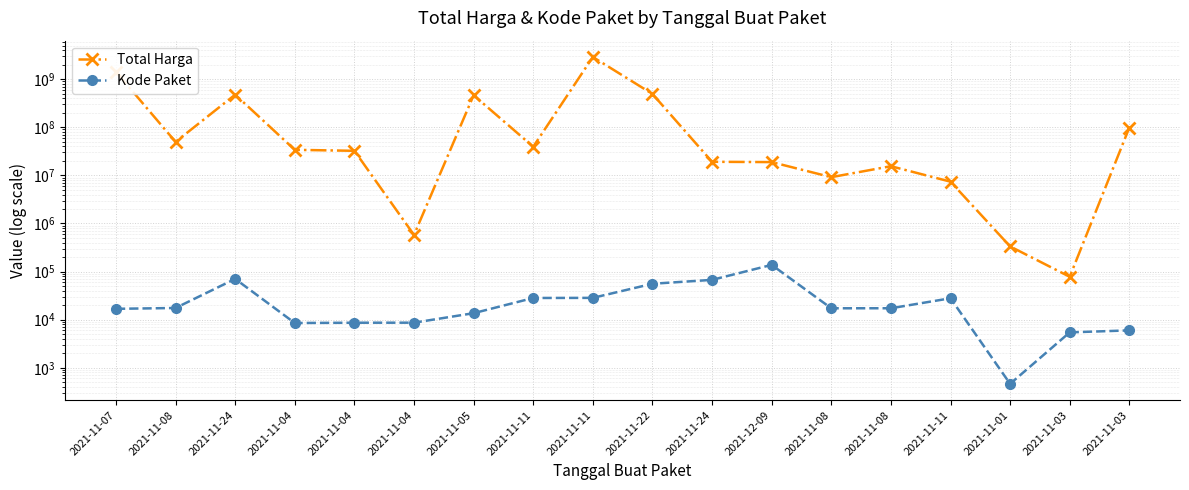

List the series in order of their overall mean, lowest first.

Kode Paket, Total Harga